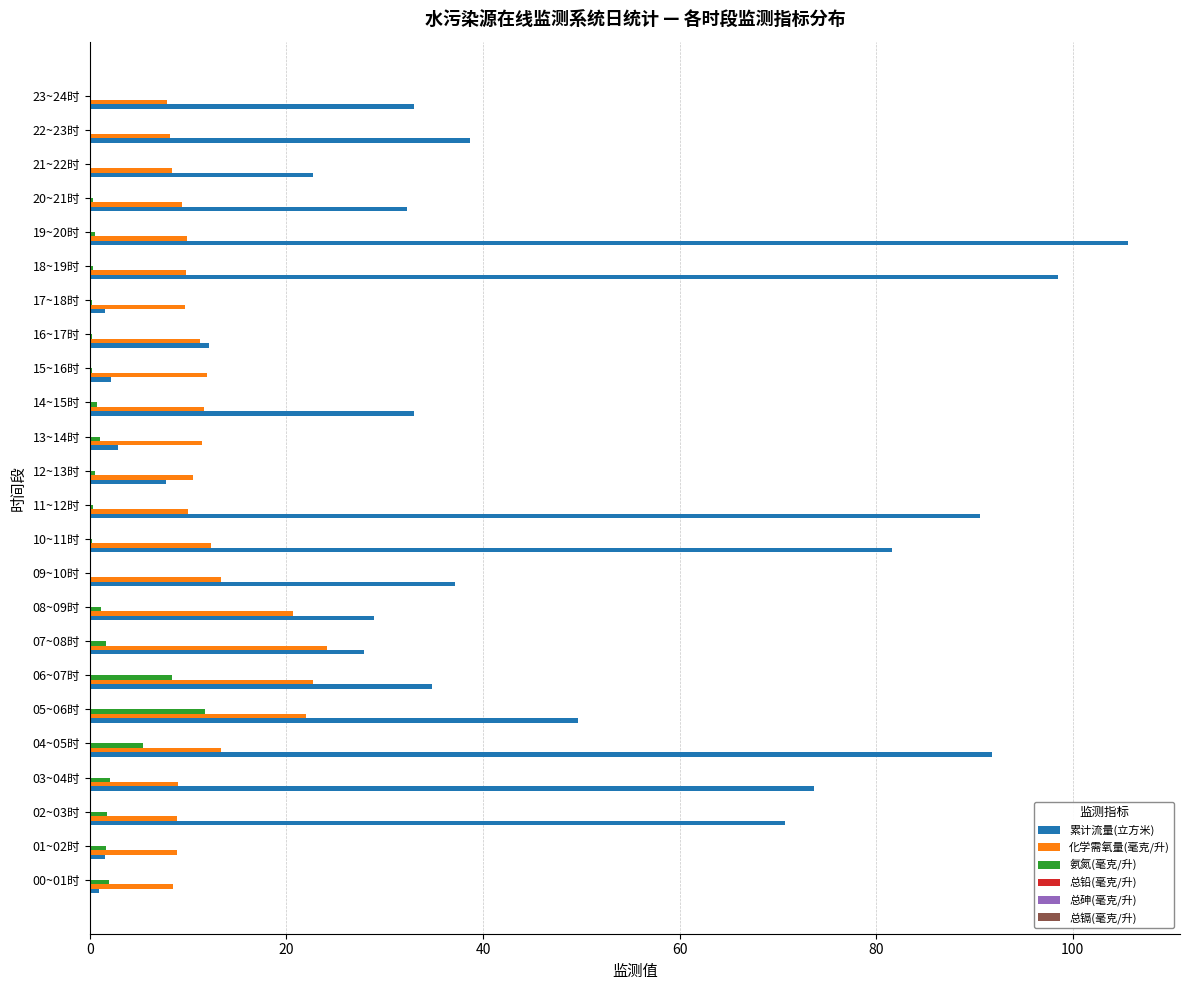

At which label is 氨氮(毫克/升) closest to 5?

04~05时